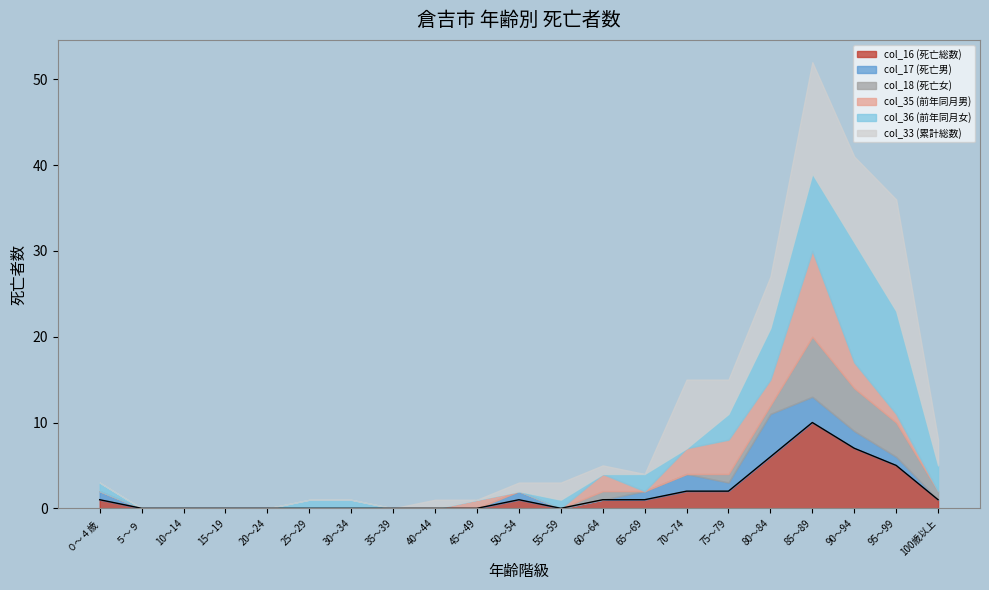

What is the label of the 8th point from the right?

65～69